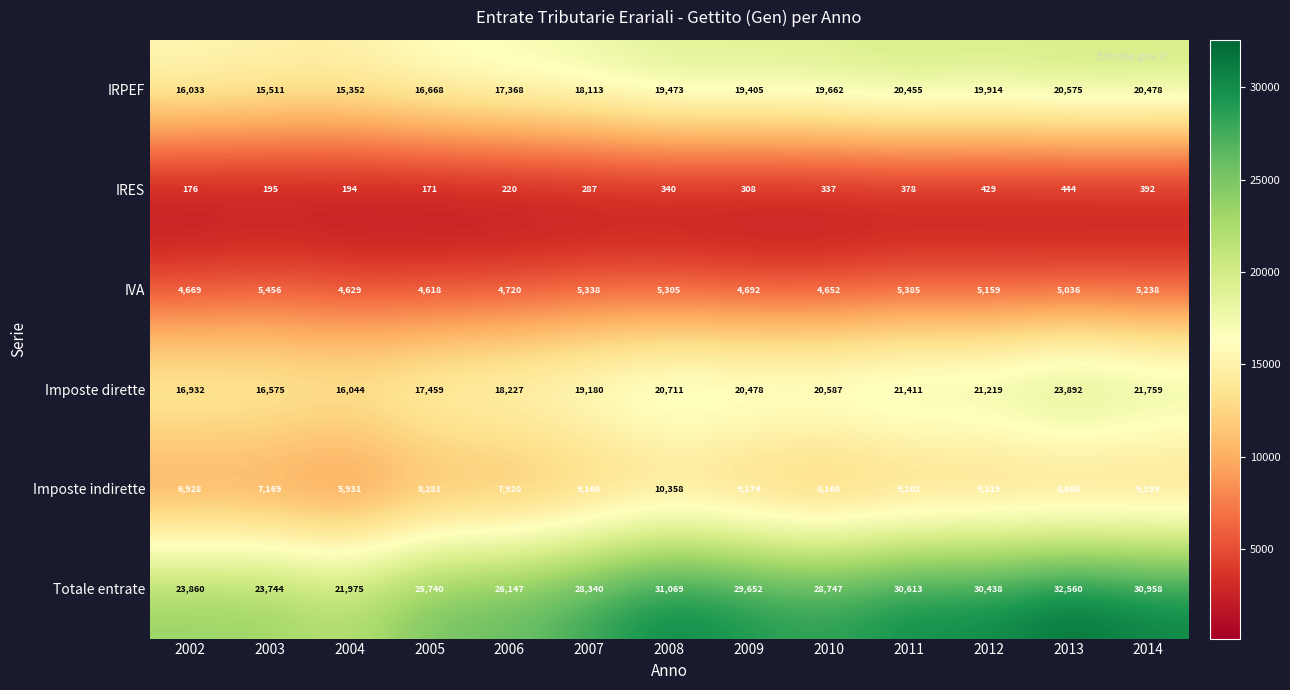

The Totale entrate series shows 30958 at 2014. True or false?

True